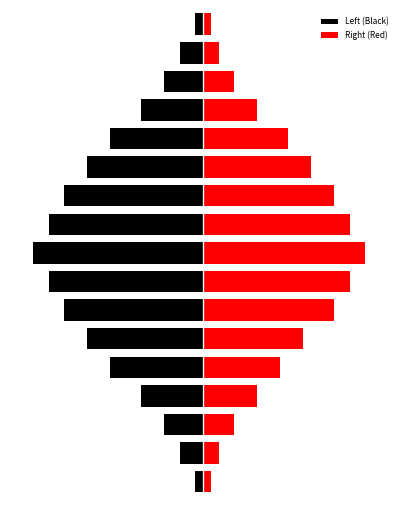

How many data points in Right (Red) are above 10?

8